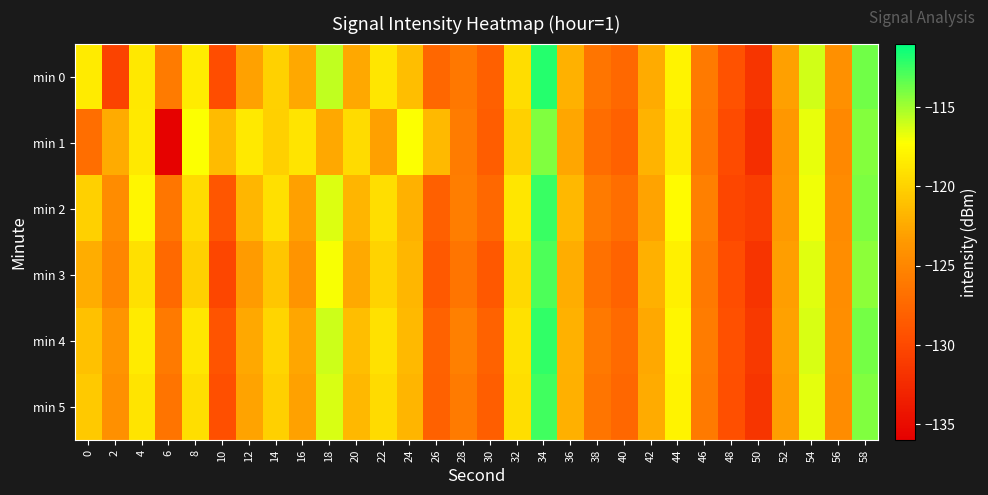

At 48, list the series in order from largest to smallest.

min 0, min 4, min 5, min 3, min 1, min 2